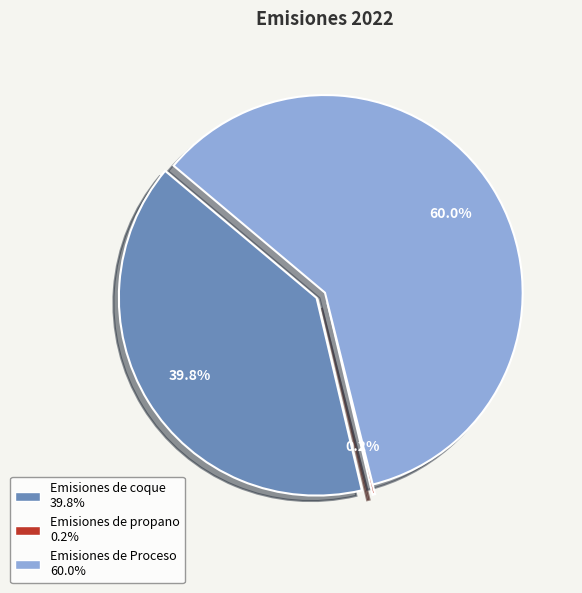

Does any single category account for the majority?

Yes